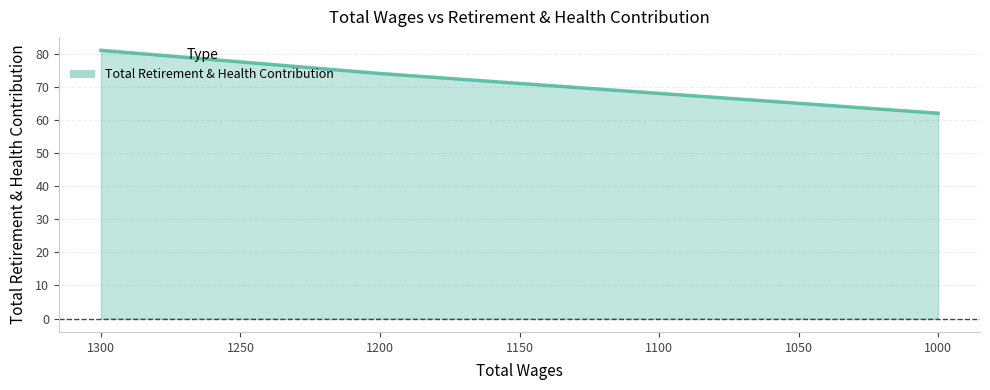

Does the chart have visible grid lines?

Yes